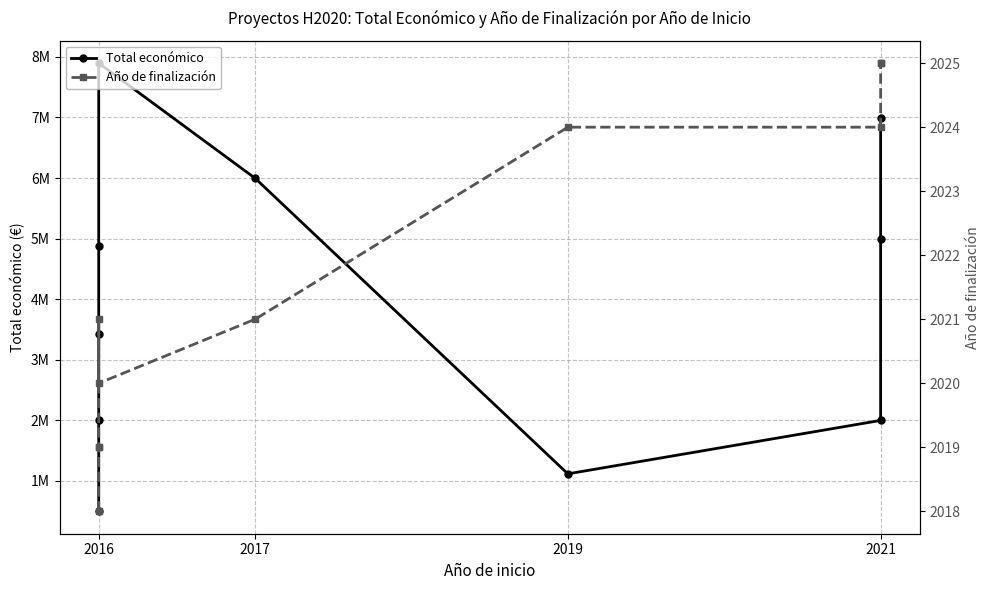

At which label is Total económico closest to 4197595?

2016